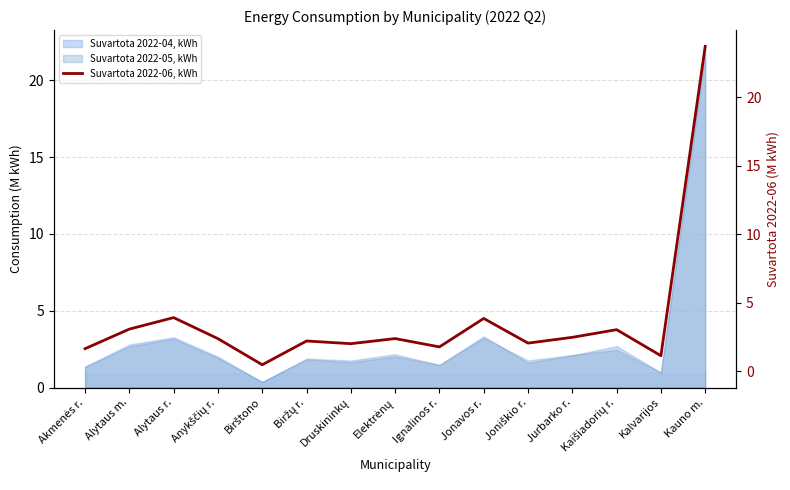

How many data points does each series have?

15